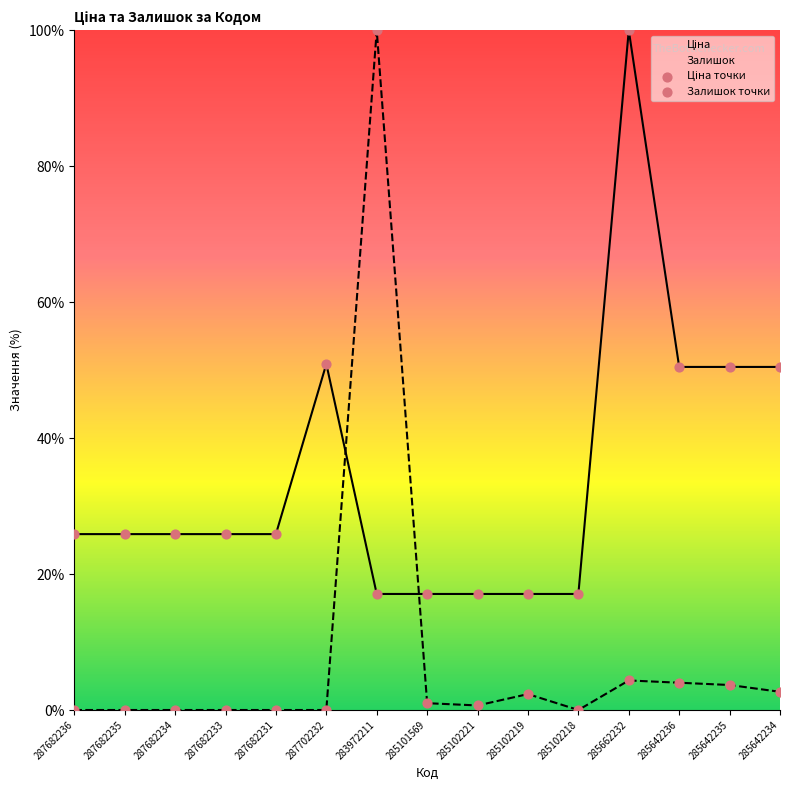

At how many categories does at least one series exceed 91?

2